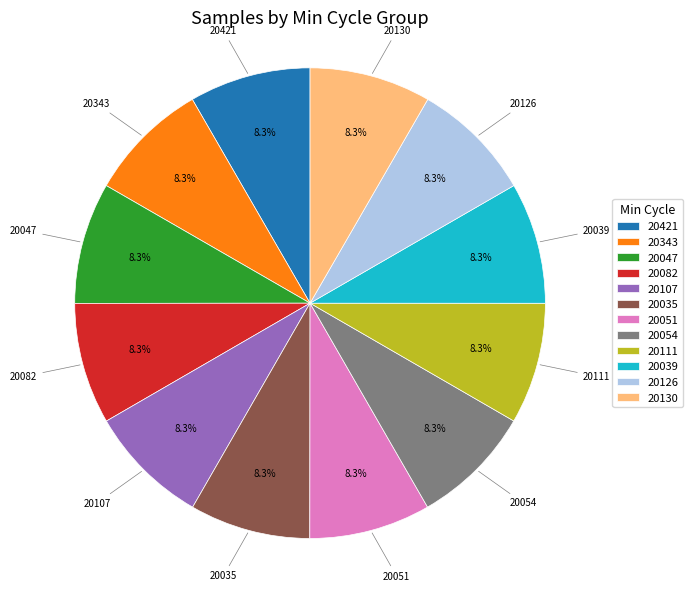

Approximately how many times larger is the value at 20421 compared to 20047?

1.0